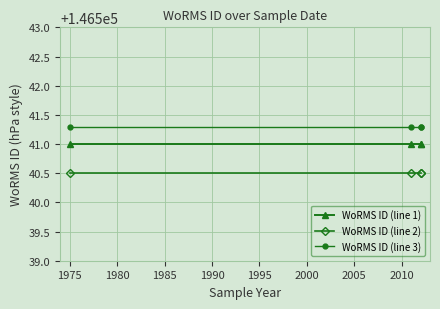

What is the difference between the highest and lowest values at 1980?

0.8